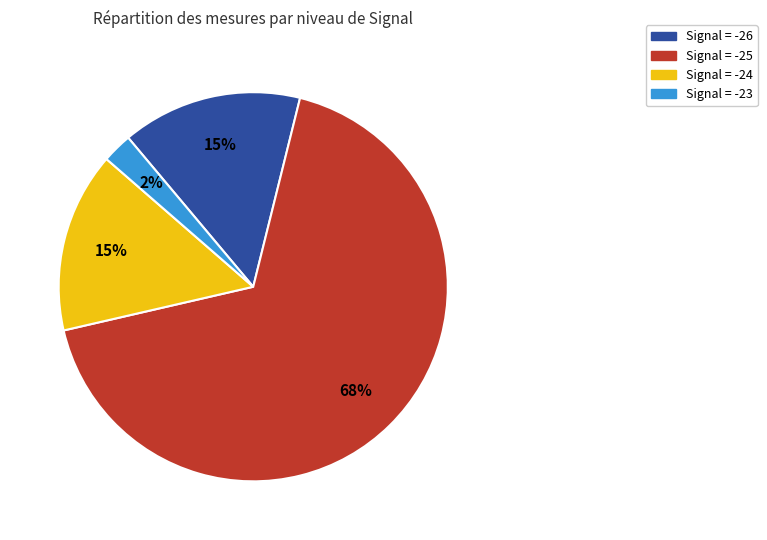

Count the number of slices in the pie.

4